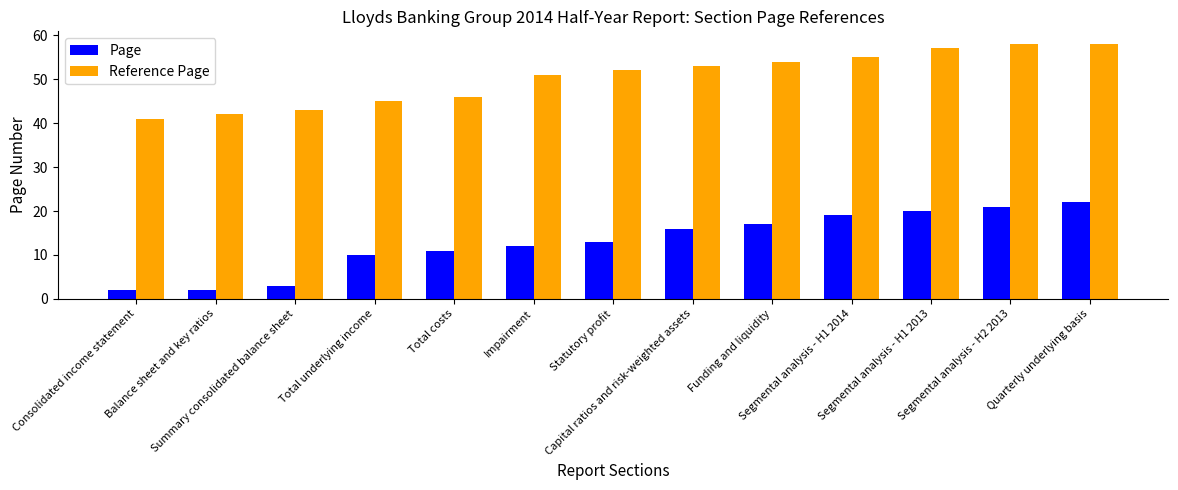

How many bars are there in each group?

2